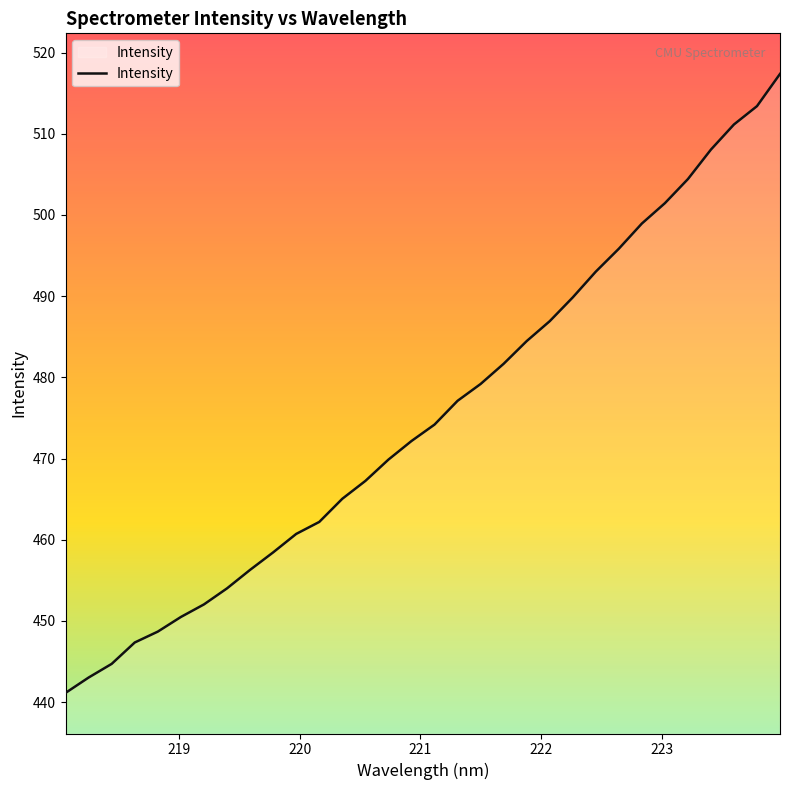

How many lines are shown in the chart?

1